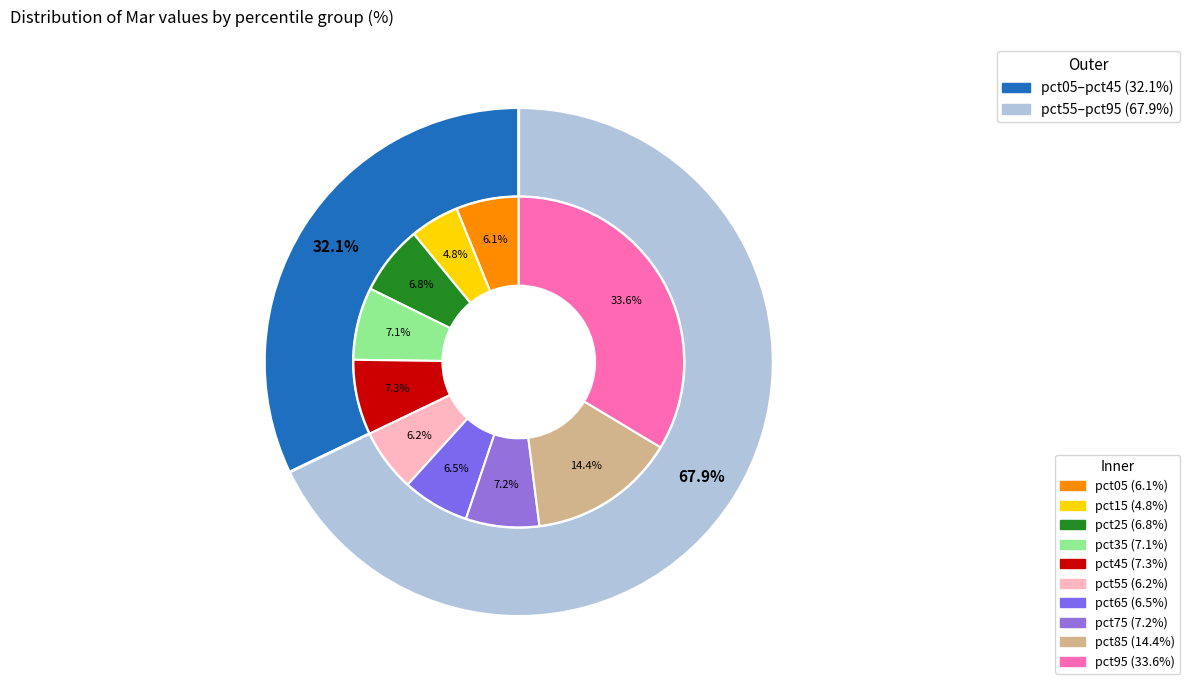

Is it true that pct05 is 6% of the pie?

True